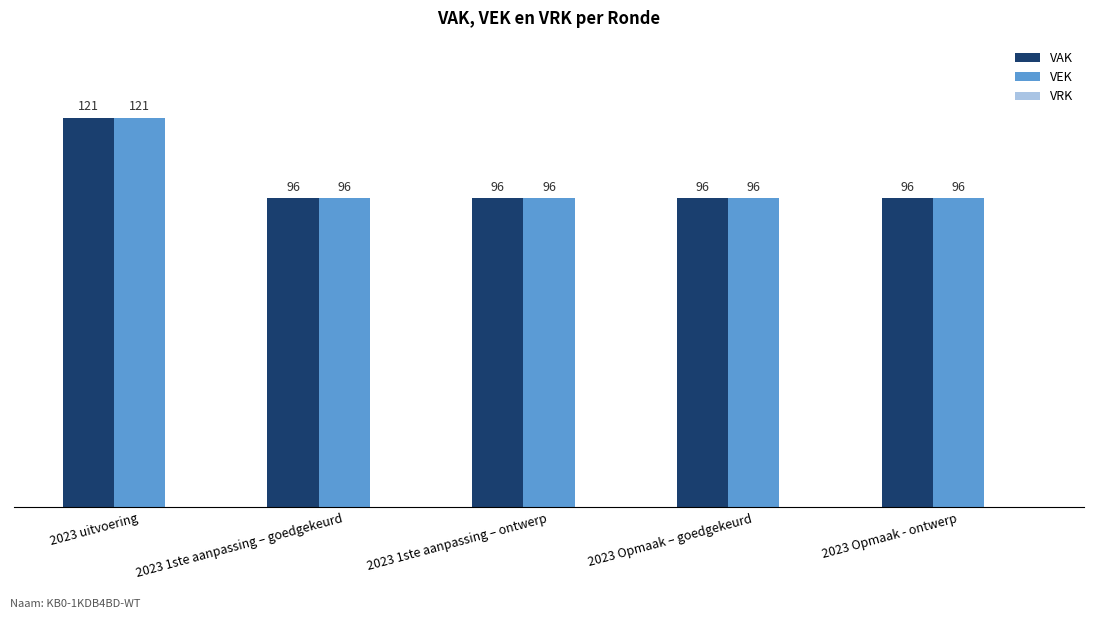

What position from the right is 2023 1ste aanpassing – goedgekeurd?

4